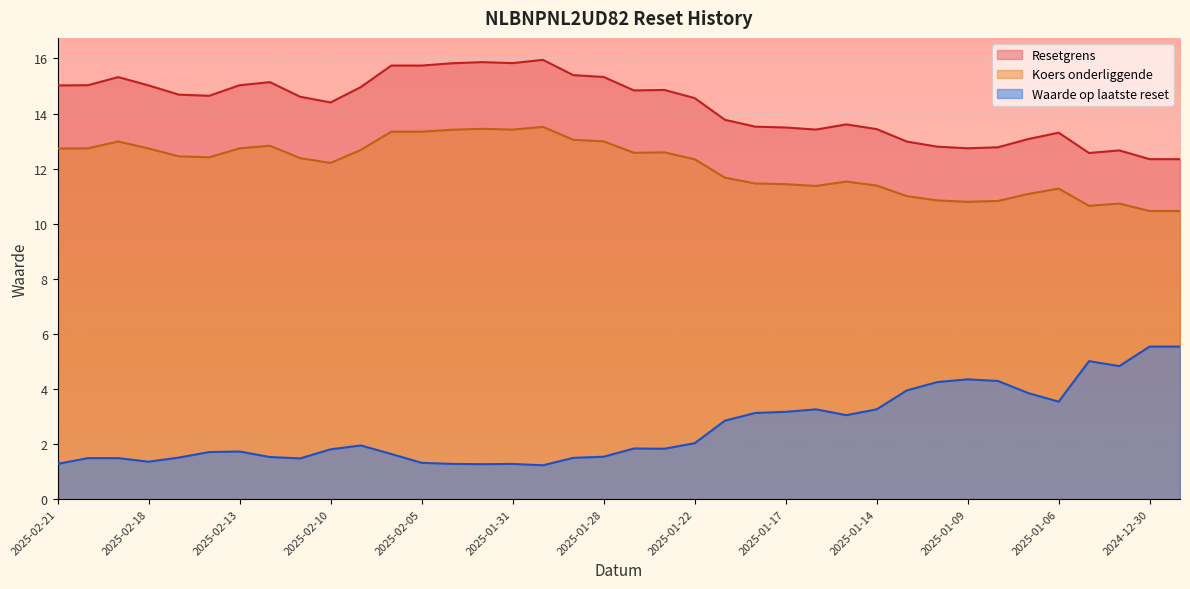

The value of Resetgrens at 2025-01-14 is 13.4. True or false?

True